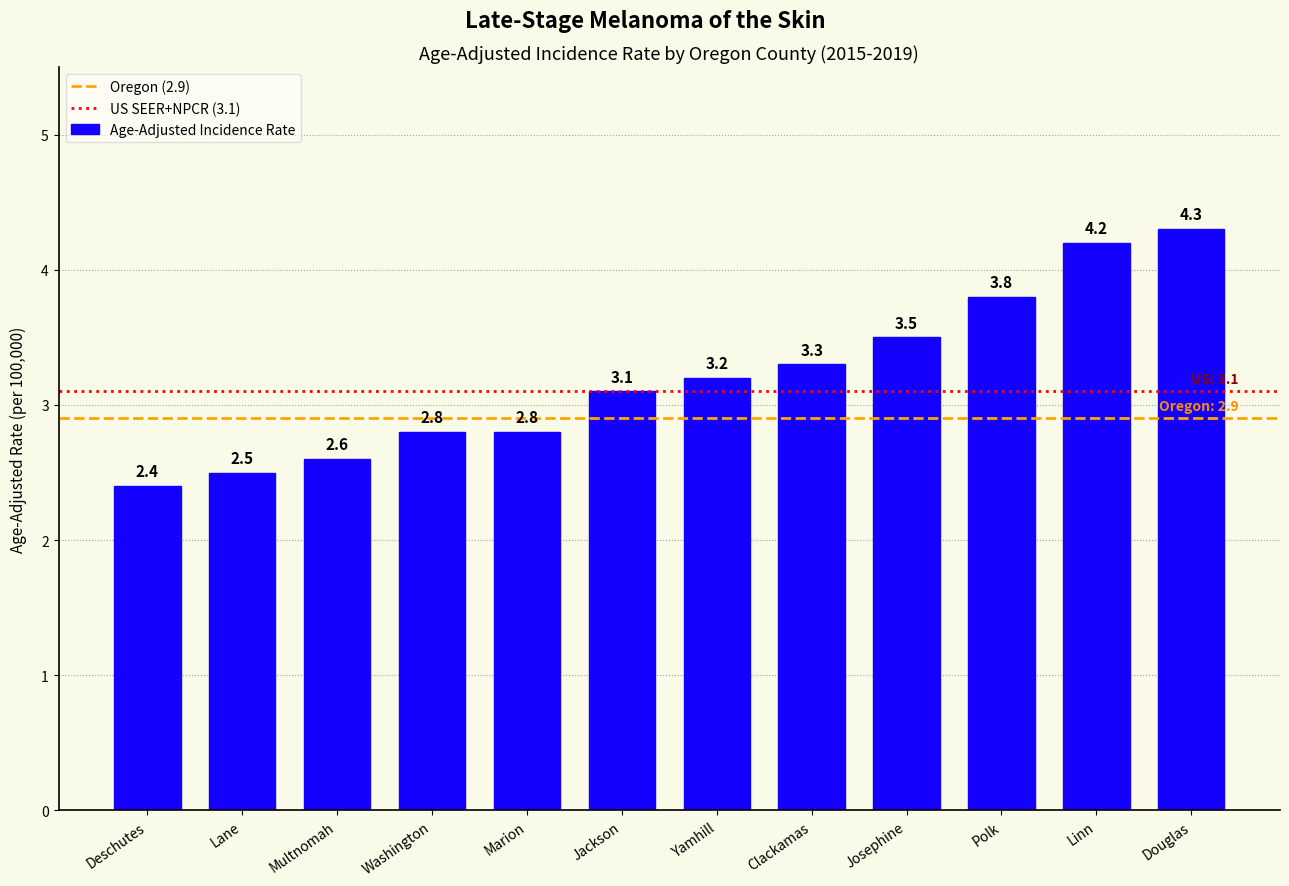

What is the value of the 4th bar from the left?

2.8